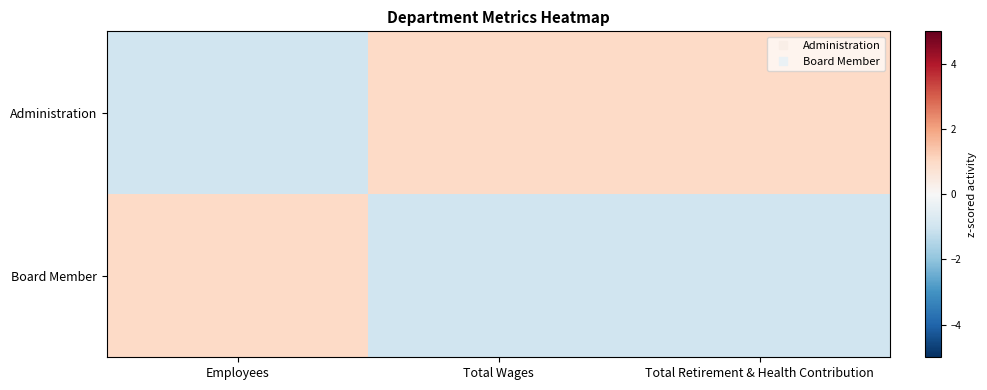

Reading right to left, transcribe all the data shown in this chart.

Administration: Total Retirement & Health Contribution=1	Total Wages=1	Employees=-1
Board Member: Total Retirement & Health Contribution=-1	Total Wages=-1	Employees=1